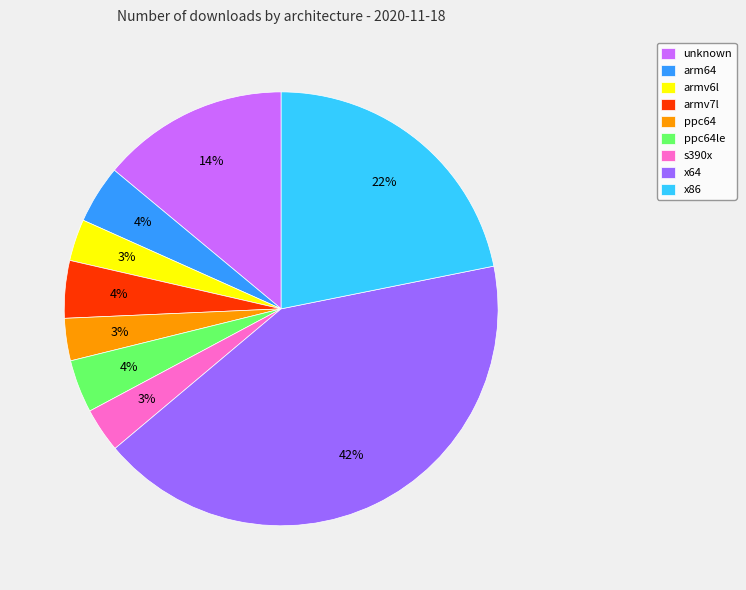

Is x86 the majority of the pie?

No